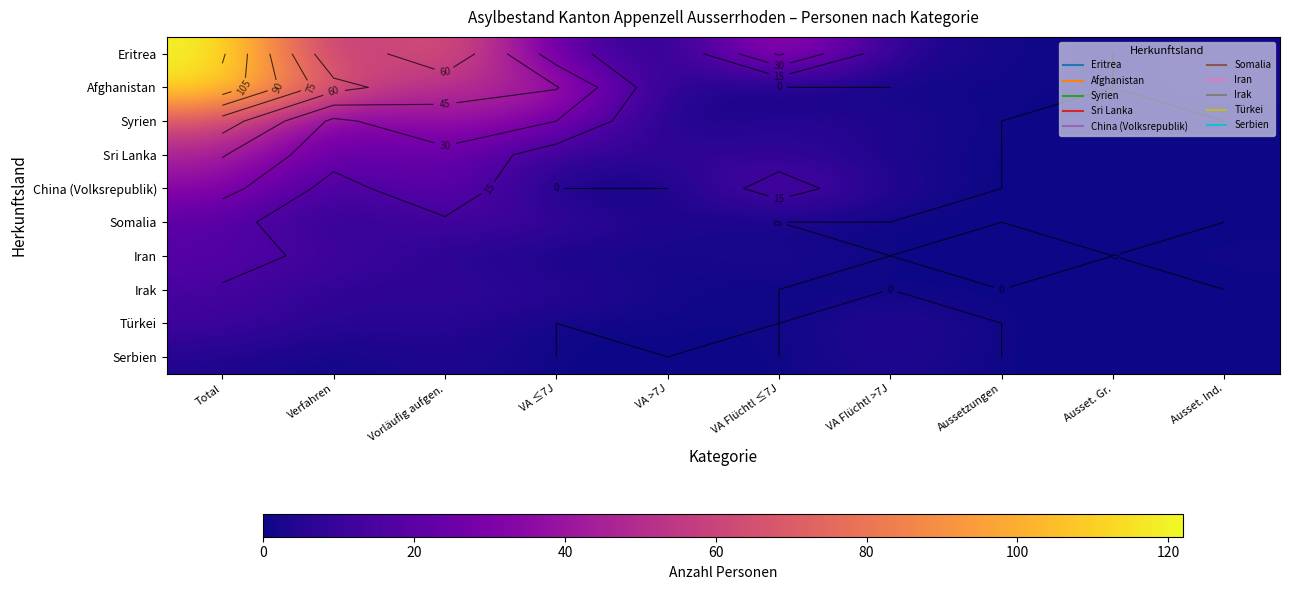

What is the difference between the highest and lowest values at Aussetzungen?

1